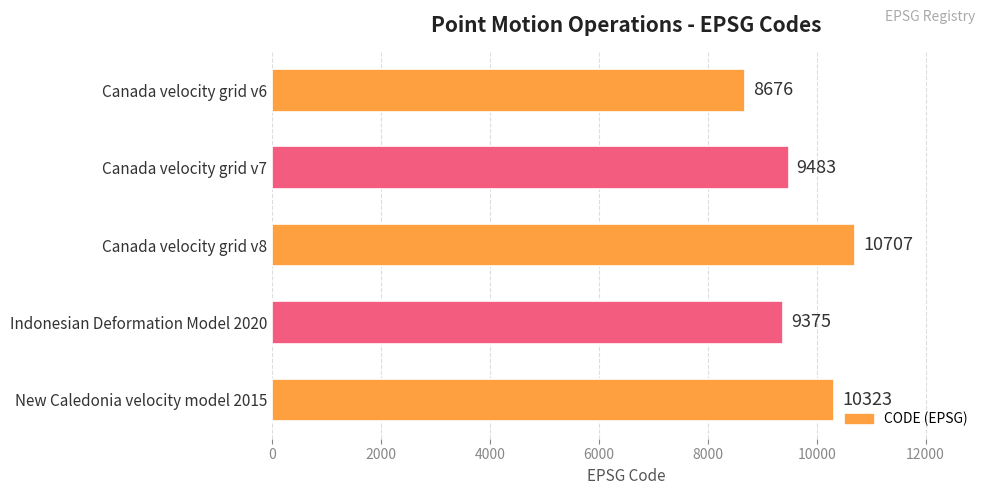

Where is the data nearest to the value 9691?

Canada velocity grid v7